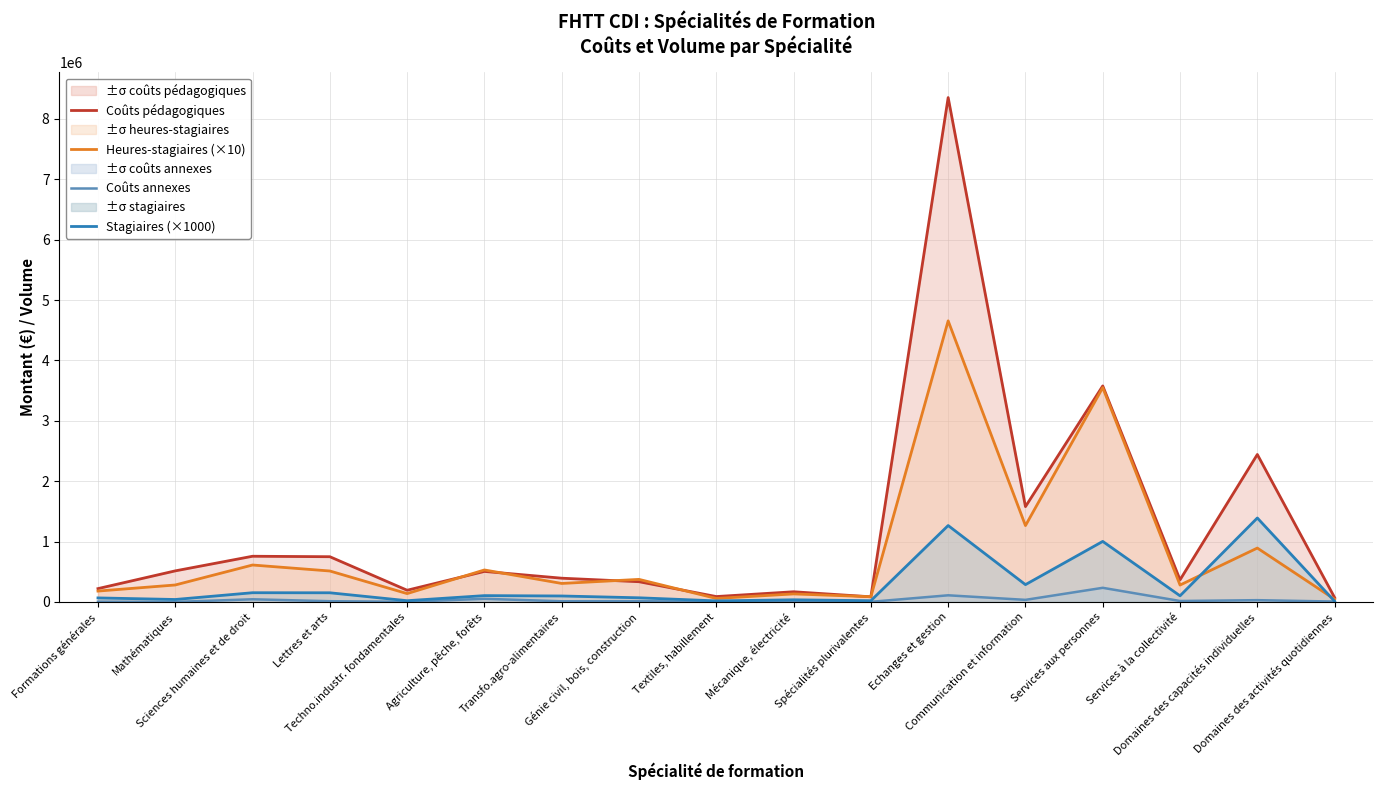

How many data points does each series have?

17